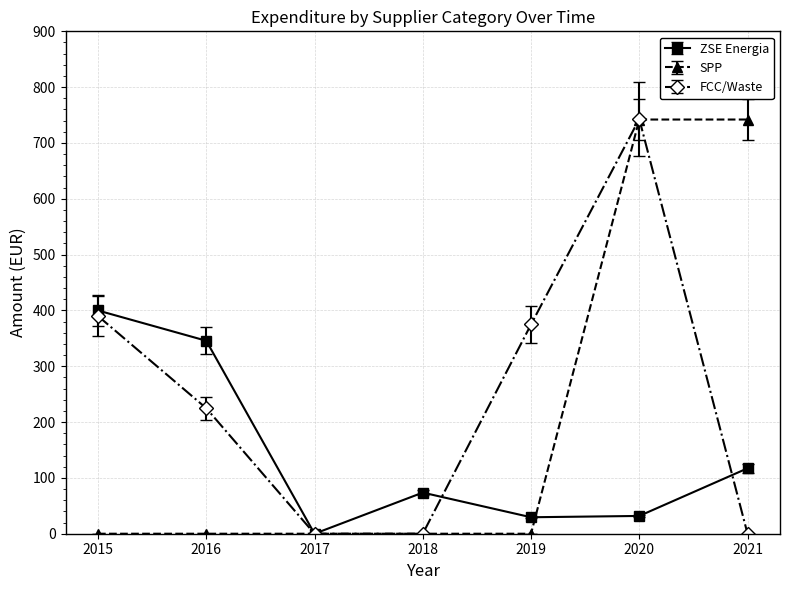

What is the difference between the second highest and minimum values in the FCC/Waste series?

390.0